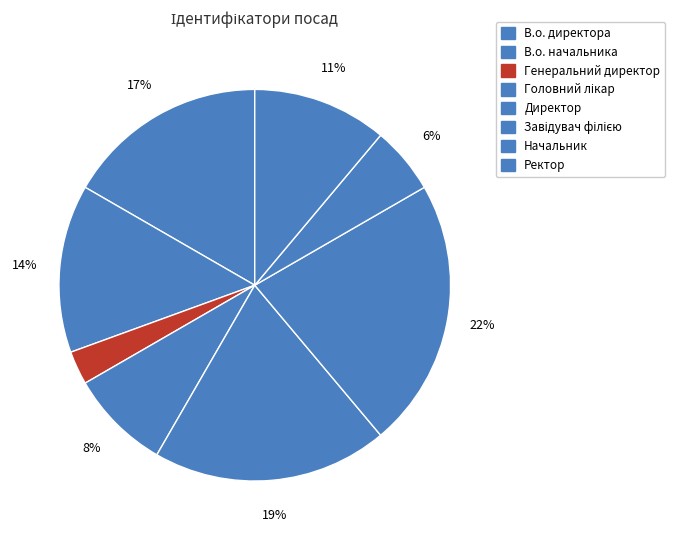

To the nearest percent, what is the difference between the Директор and Завідувач філією slice percentages?

3%